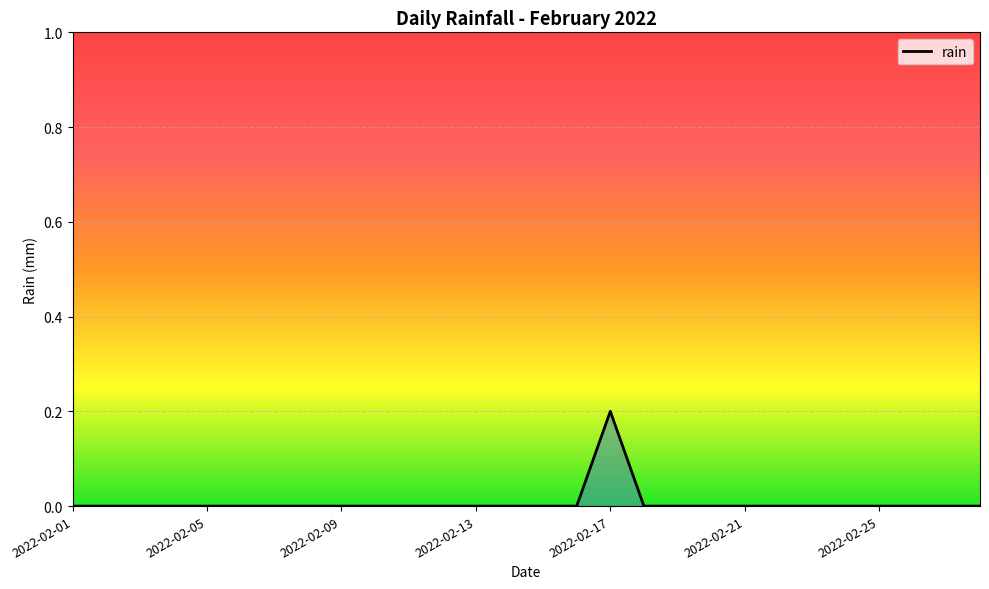

How many lines are shown in the chart?

1